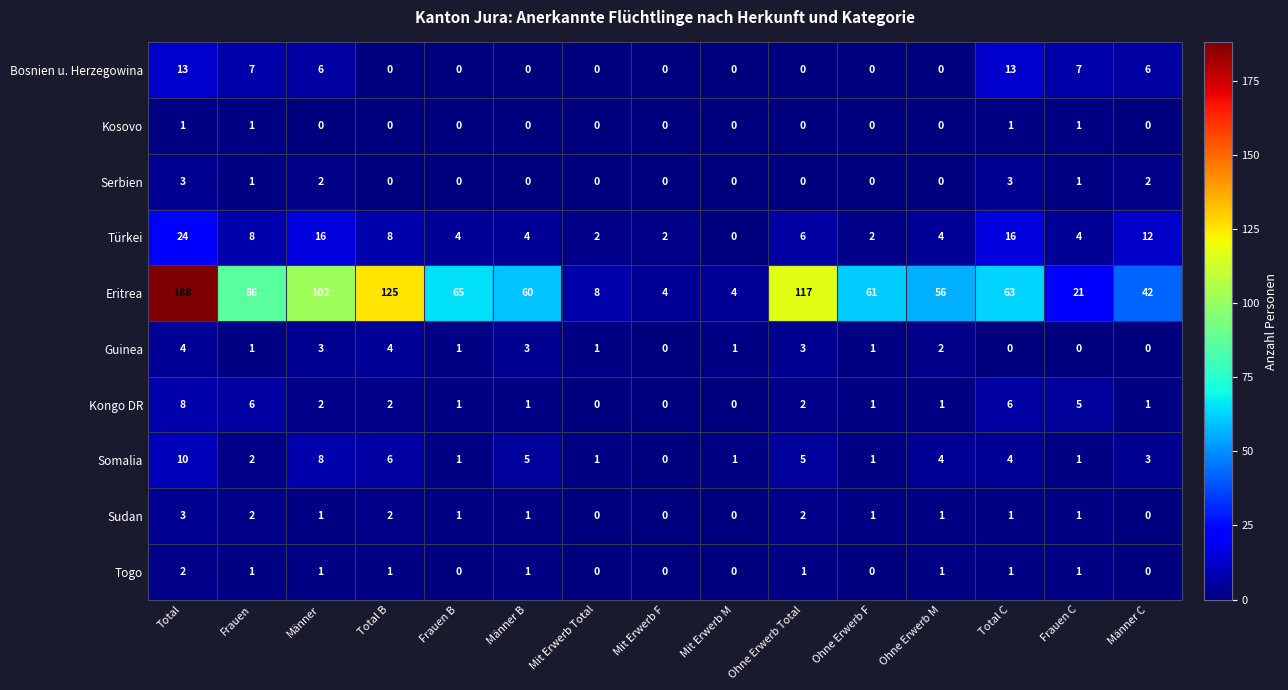

The value of Guinea at Männer B is 5. True or false?

False